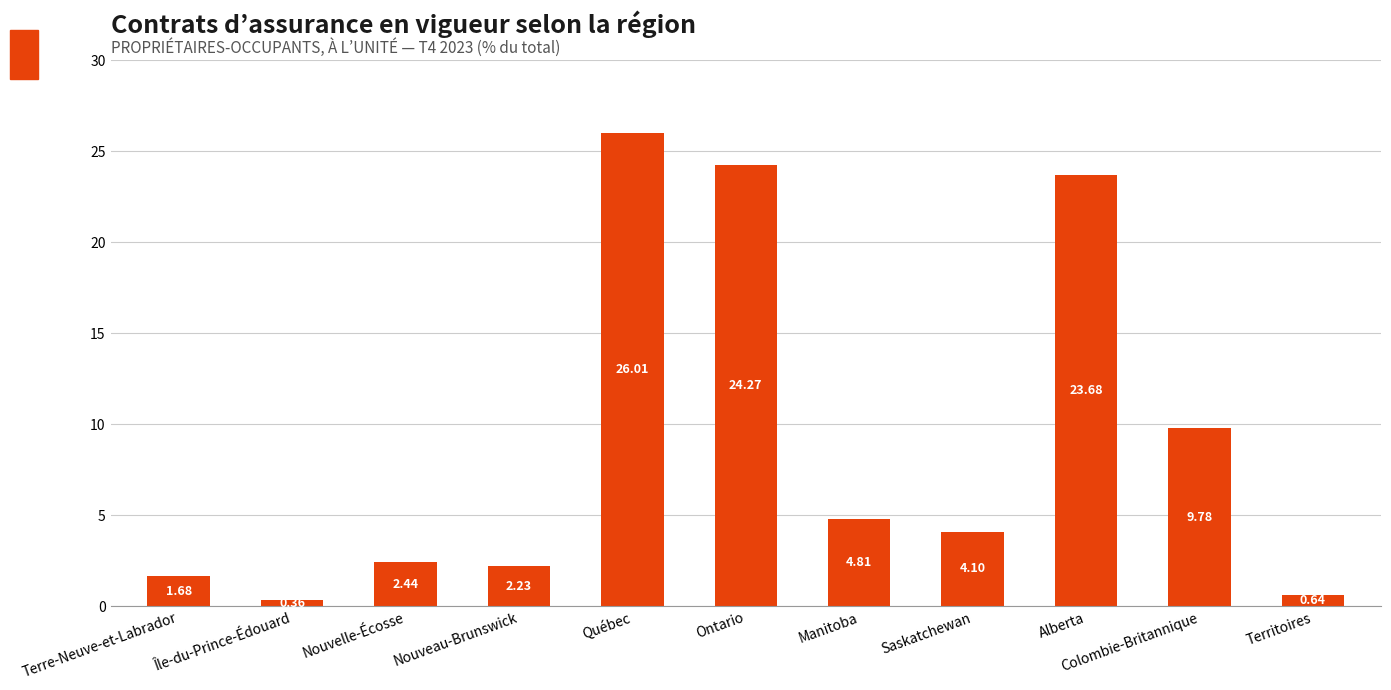

At which label does the data first exceed 4?

Québec